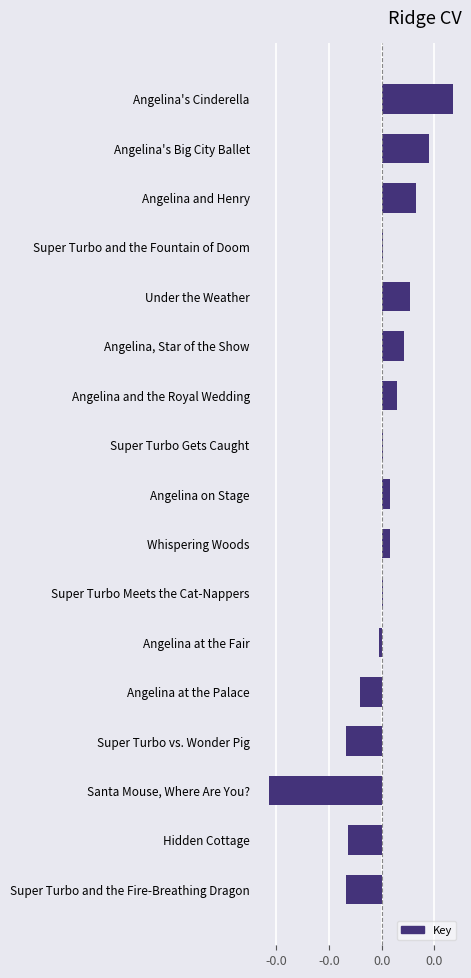

Rank the categories by value from lowest to highest.

Santa Mouse, Where Are You?, Super Turbo and the Fire-Breathing Dragon, Super Turbo vs. Wonder Pig, Hidden Cottage, Angelina at the Palace, Angelina at the Fair, Super Turbo Meets the Cat-Nappers, Super Turbo Gets Caught, Super Turbo and the Fountain of Doom, Whispering Woods, Angelina on Stage, Angelina and the Royal Wedding, Angelina, Star of the Show, Under the Weather, Angelina and Henry, Angelina's Big City Ballet, Angelina's Cinderella